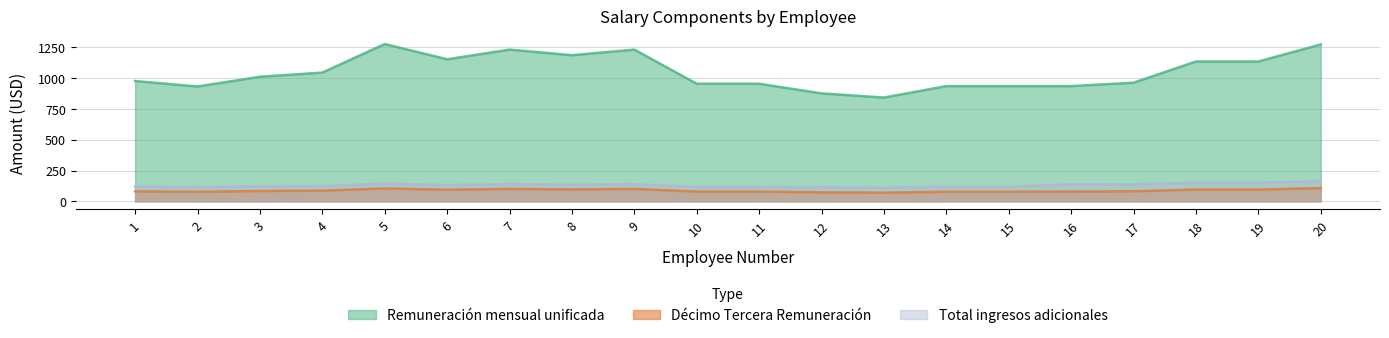

True or false: Remuneración mensual unificada and Total ingresos adicionales intersect in this chart.

False